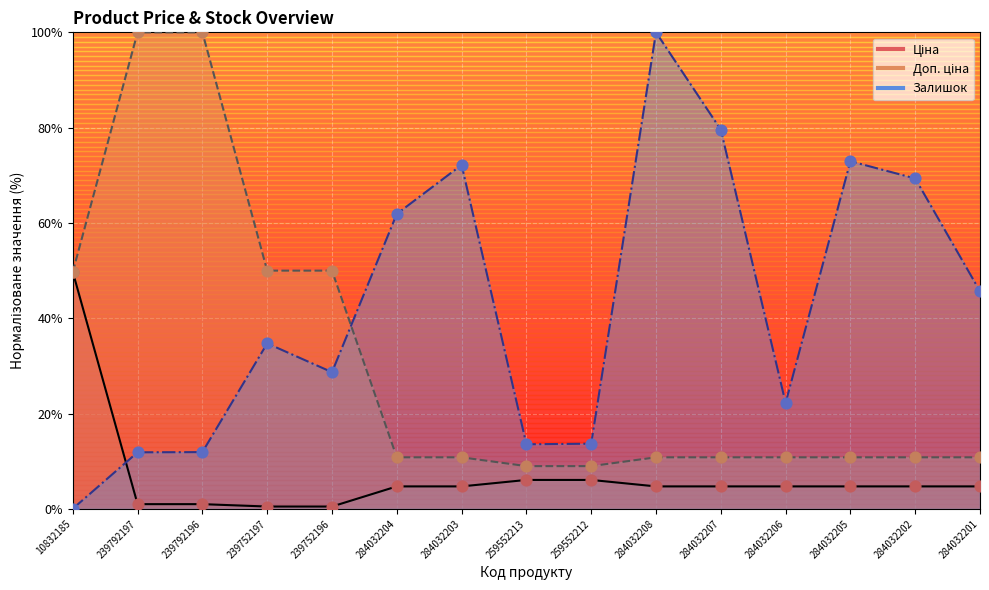

Which series has the largest Y range (max minus min)?

Залишок